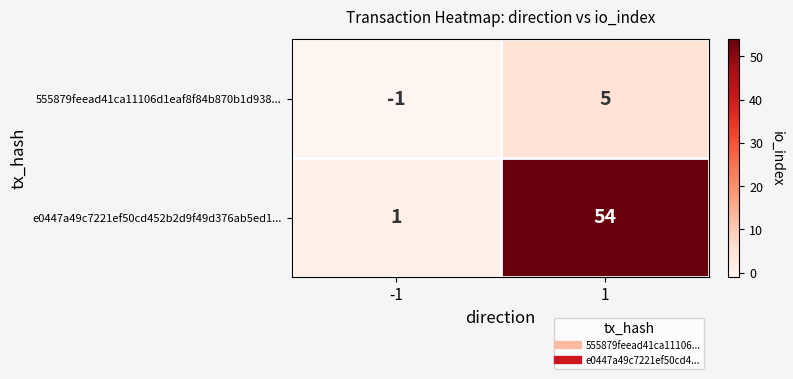

What is the total value across all series at 1?

59